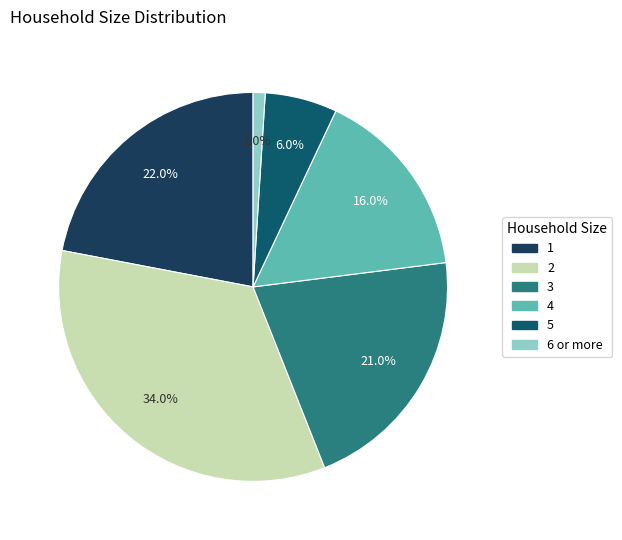

What is the change in value from 2 to 5?

-28